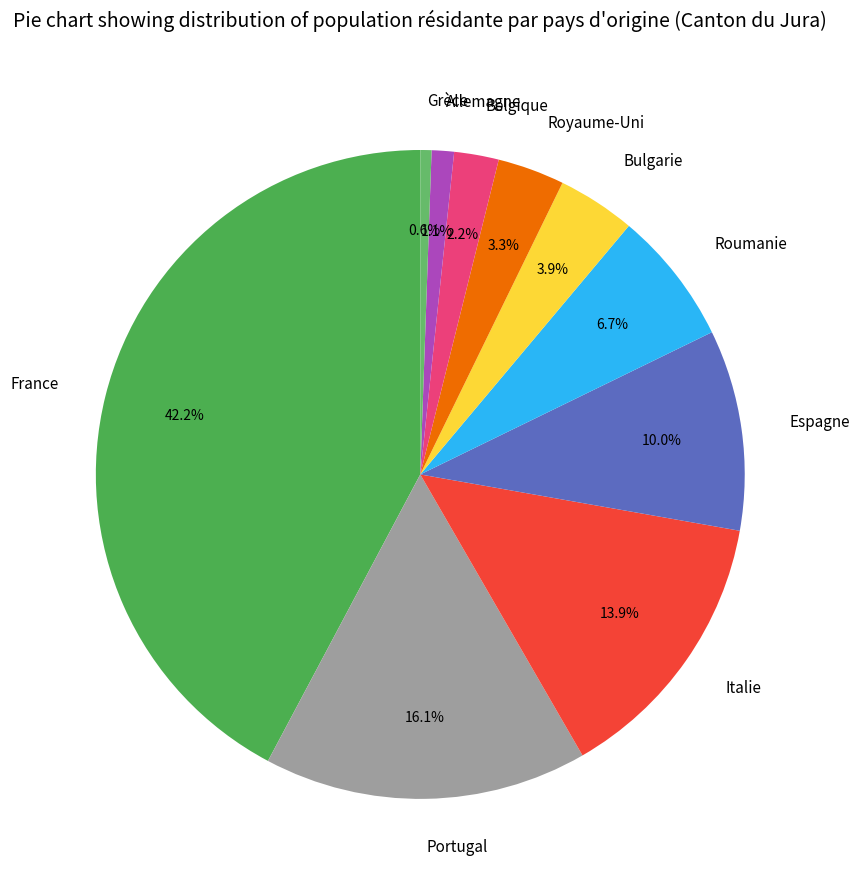

Rank the categories by value from lowest to highest.

Grèce, Allemagne, Belgique, Royaume-Uni, Bulgarie, Roumanie, Espagne, Italie, Portugal, France